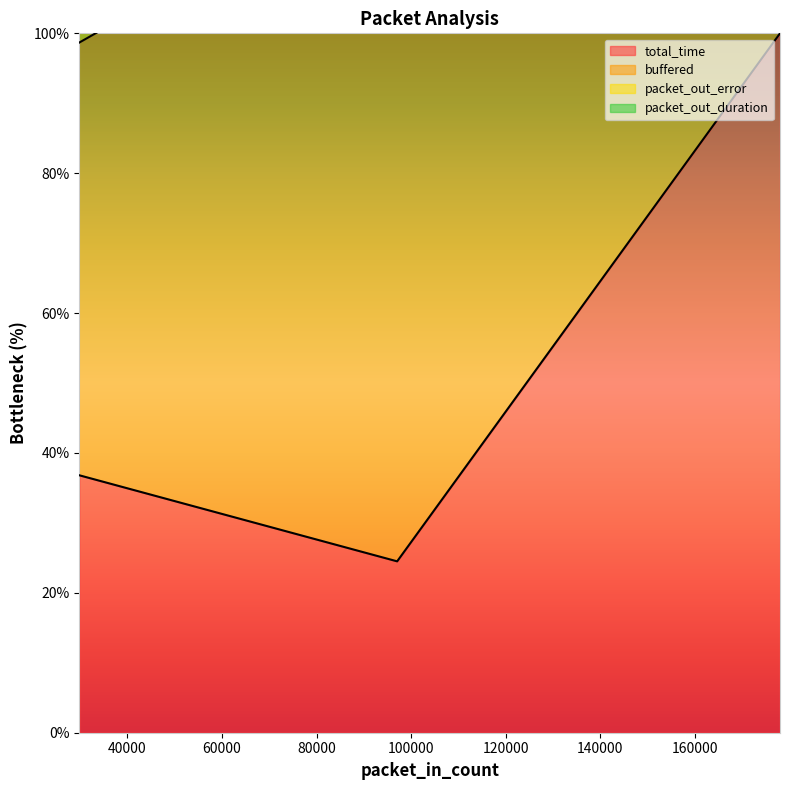

What is the approximate value of packet_out_duration at 29842?

261.0